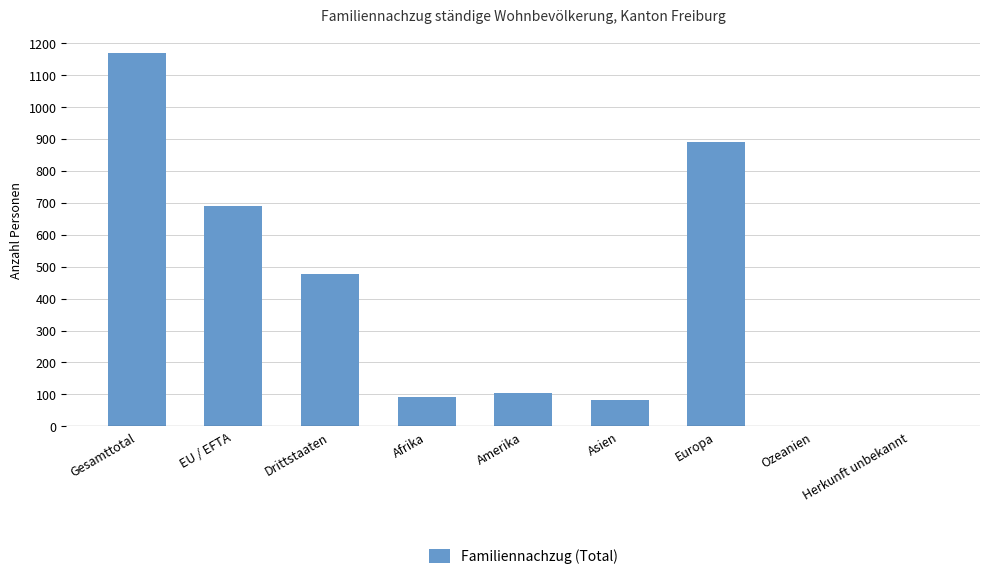

The chart shows a value of 34 at Amerika. True or false?

False